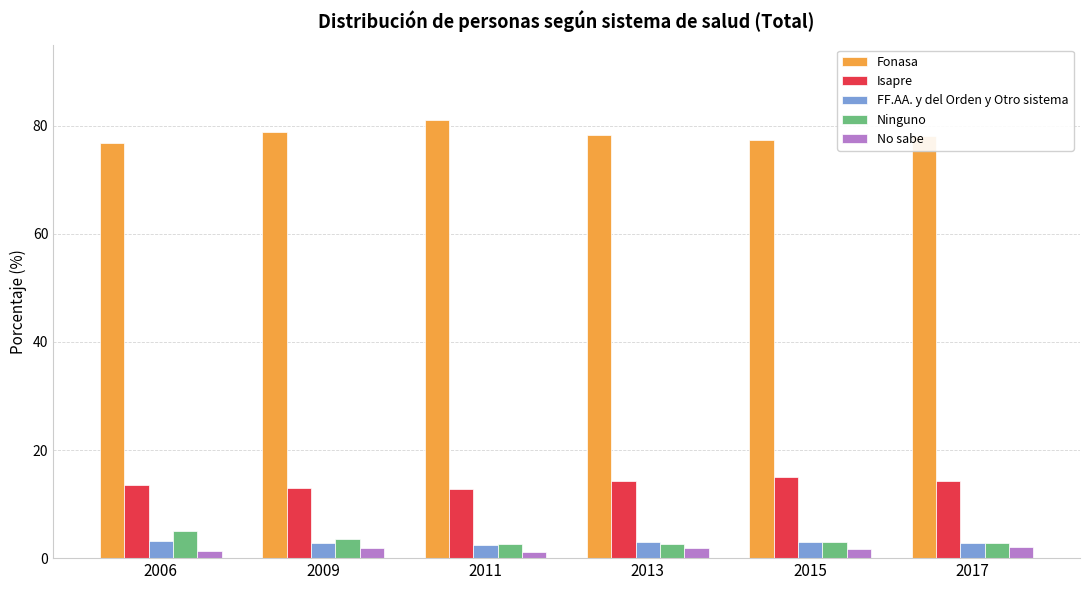

What is the difference between the maximum and minimum values in the Ninguno series?

2.5